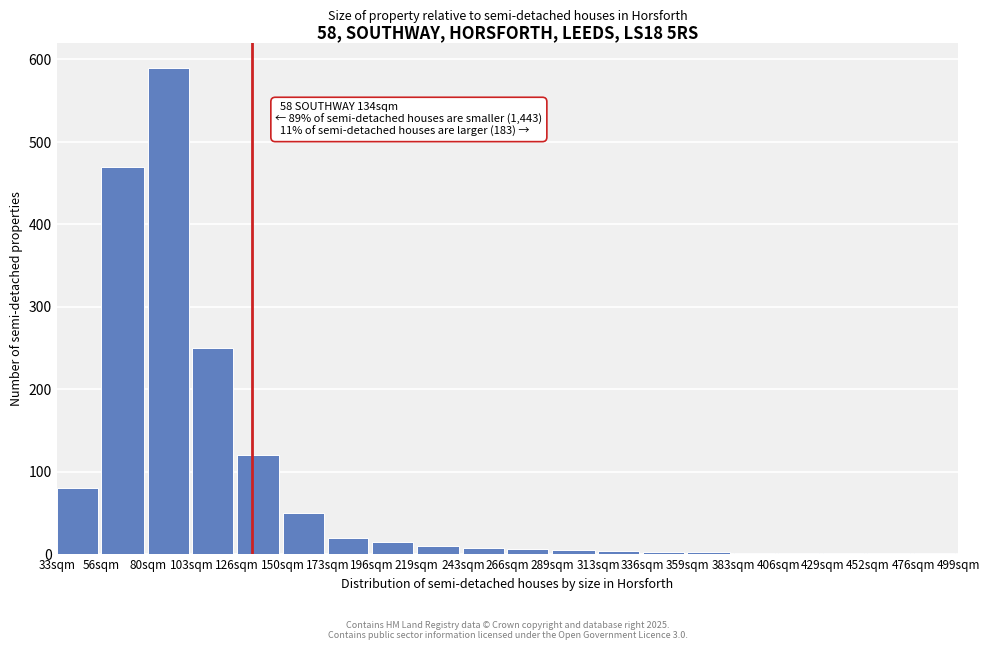

Where is the data nearest to the value 295?

103sqm